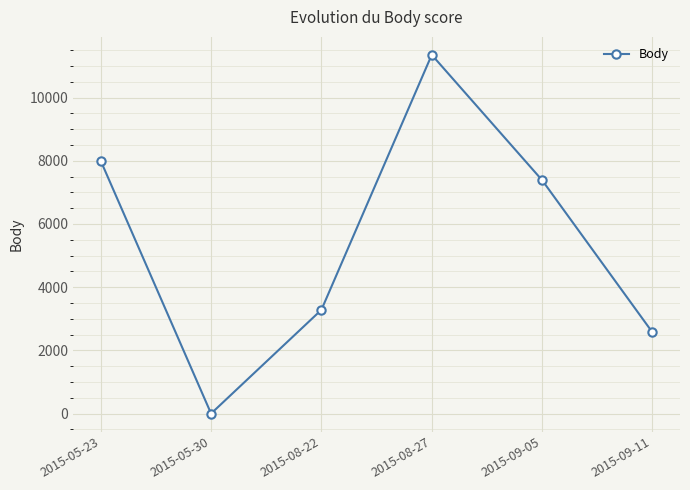

Reading left to right, extract all data points from this chart.

2015-05-23=7997	2015-05-30=0	2015-08-22=3283	2015-08-27=11353	2015-09-05=7387	2015-09-11=2571